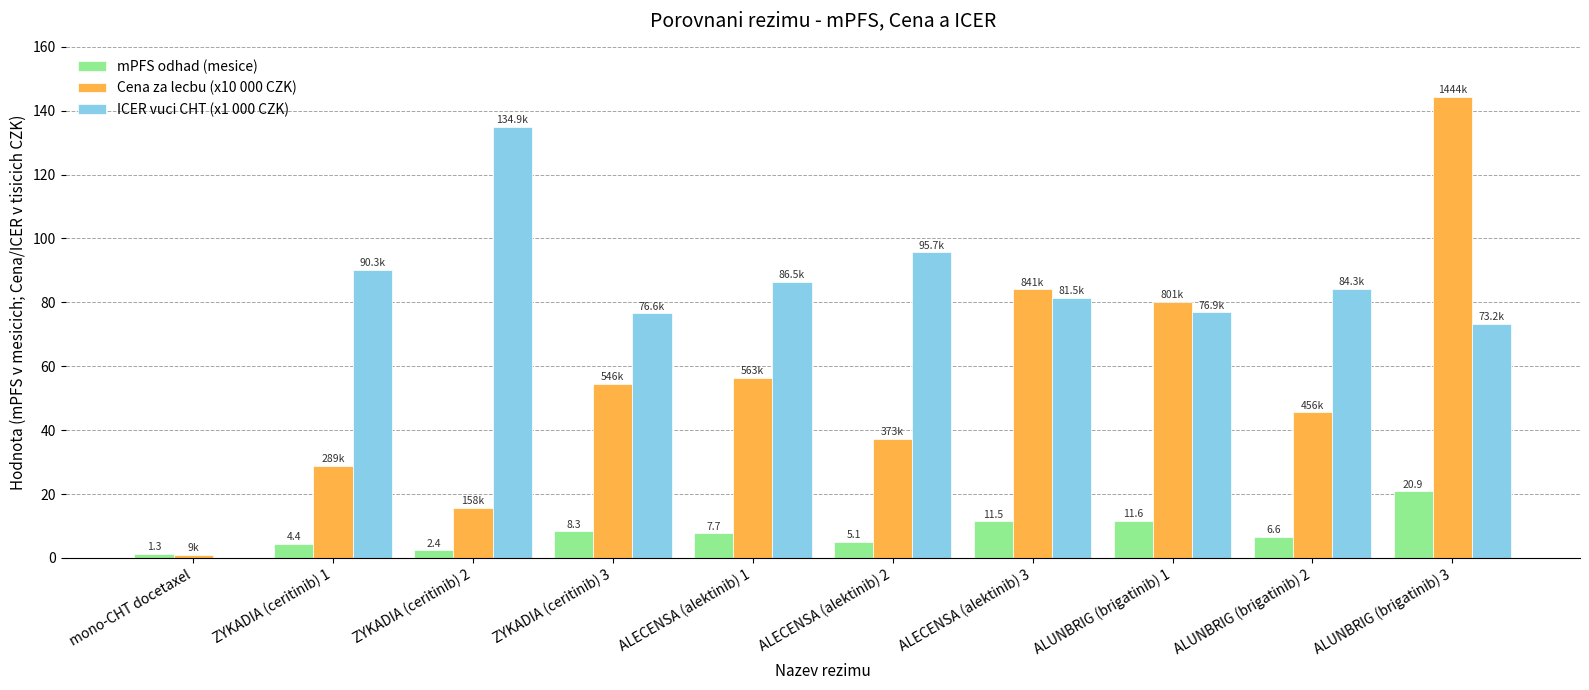

Between ALECENSA (alektinib) 1 and ALUNBRIG (brigatinib) 3, which series saw the biggest shift?

Cena za lecbu (x10 000 CZK)